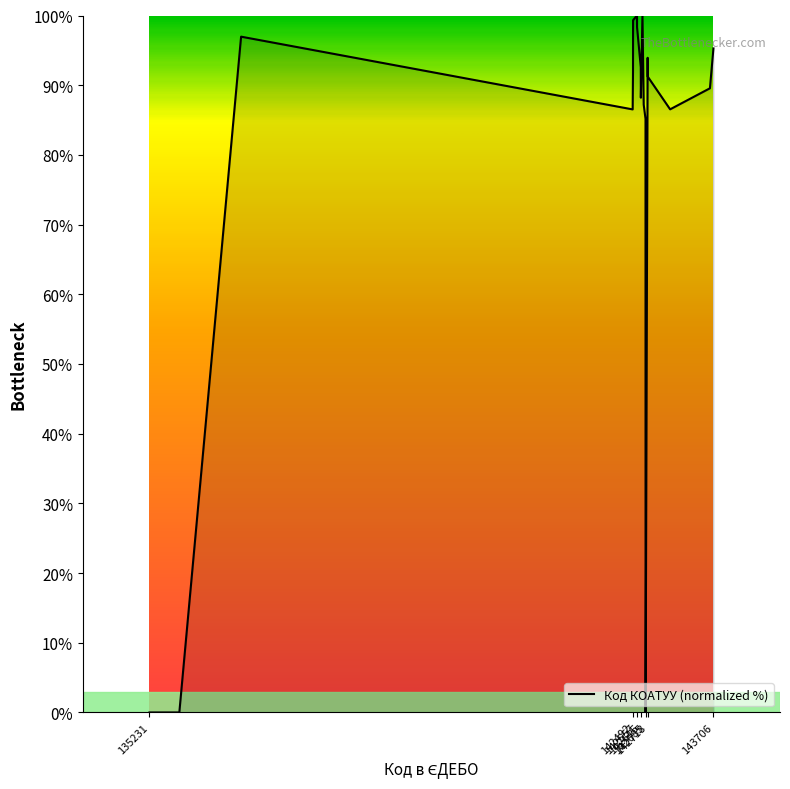

What is the maximum value shown in the chart?

100.0